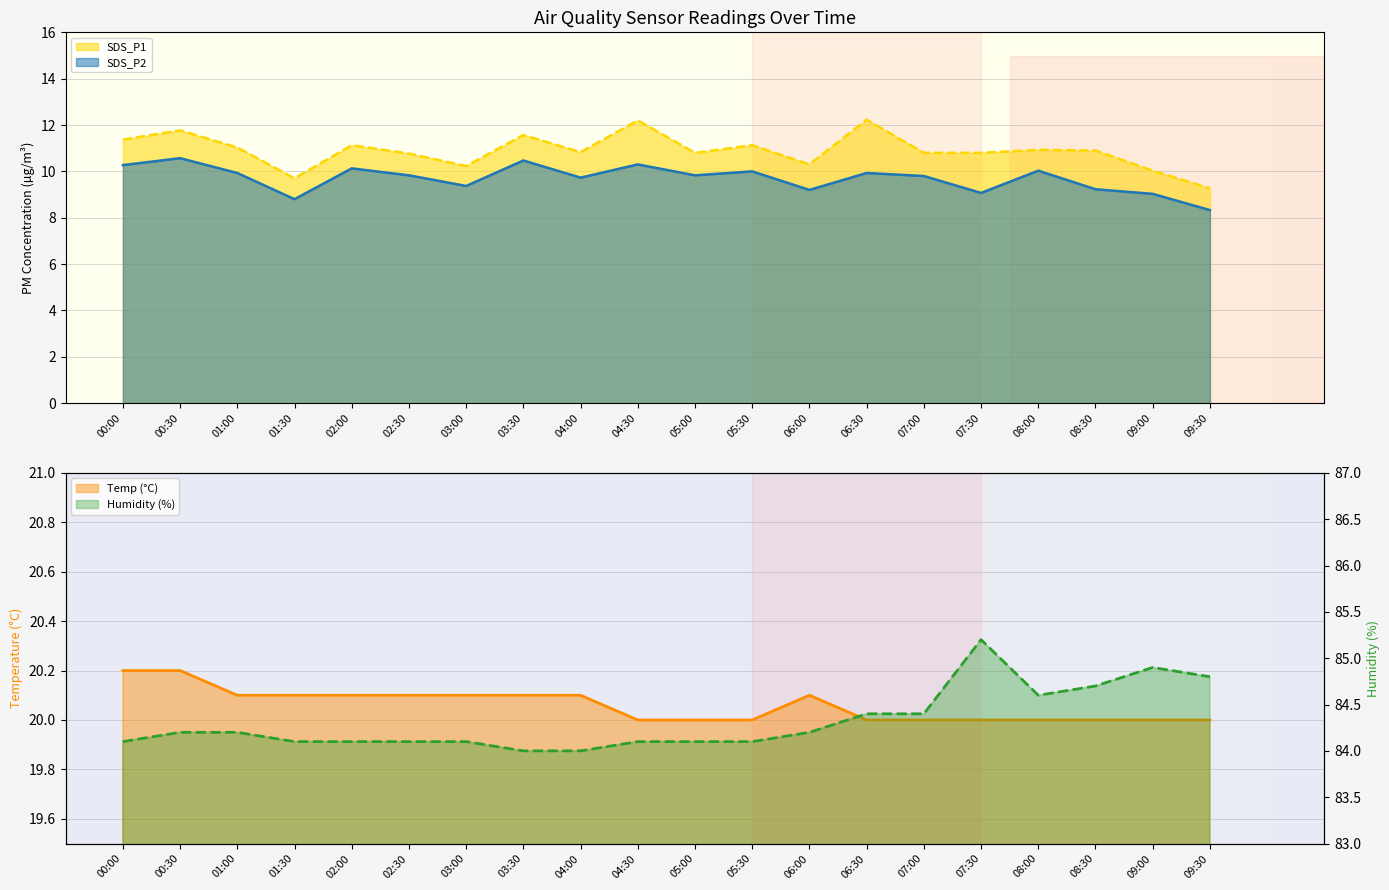

Reading left to right, what are all the values shown in this chart?

SDS_P1: 11.4	11.8	11.0	9.7	11.1	10.8	10.2	11.6	10.8	12.2	10.8	11.1	10.3	12.2	10.8	10.8	10.9	10.9	10.0	9.3
SDS_P2: 10.3	10.6	9.9	8.8	10.1	9.8	9.4	10.5	9.7	10.3	9.8	10.0	9.2	9.9	9.8	9.1	10.0	9.2	9.0	8.3
Temp: 20.2	20.2	20.1	20.1	20.1	20.1	20.1	20.1	20.1	20.0	20.0	20.0	20.1	20.0	20.0	20.0	20.0	20.0	20.0	20.0
Humidity: 84.1	84.2	84.2	84.1	84.1	84.1	84.1	84.0	84.0	84.1	84.1	84.1	84.2	84.4	84.4	85.2	84.6	84.7	84.9	84.8